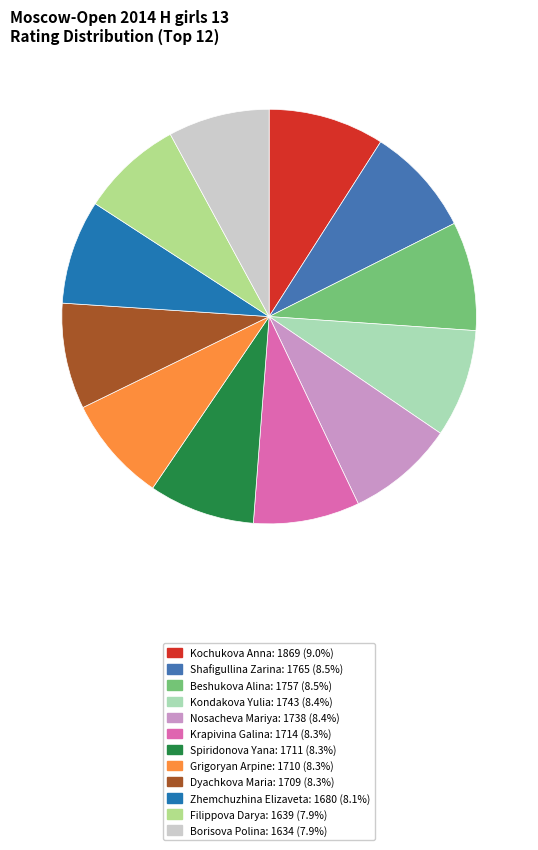

Count the number of slices in the pie.

12